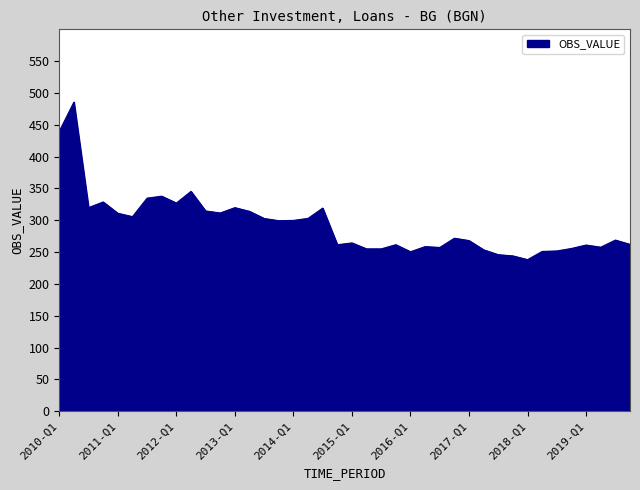

What is the greatest value displayed?

485.8